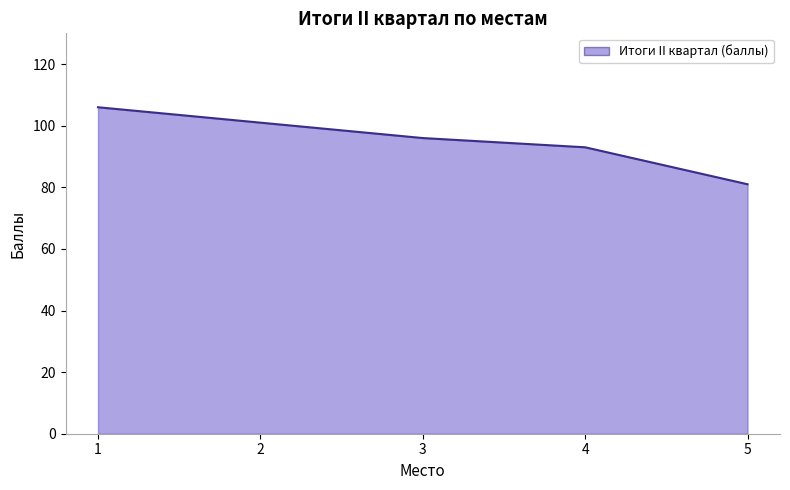

The value at 3 is 30. True or false?

False